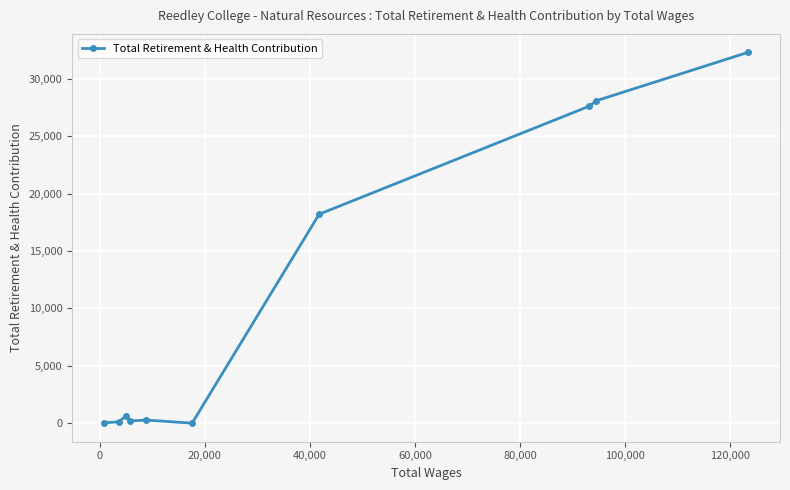

What is the maximum value shown in the chart?

32303